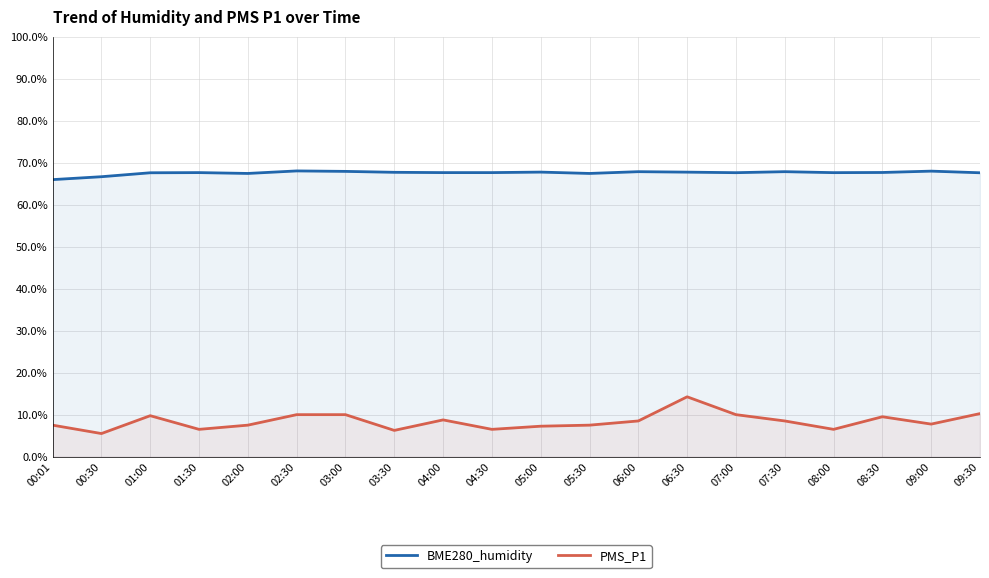

Reading left to right, transcribe all the data shown in this chart.

BME280_humidity: 00:01=66.0	00:30=66.7	01:00=67.6	01:30=67.6	02:00=67.4	02:30=68.0	03:00=67.9	03:30=67.7	04:00=67.6	04:30=67.6	05:00=67.8	05:30=67.4	06:00=67.8	06:30=67.7	07:00=67.6	07:30=67.8	08:00=67.6	08:30=67.7	09:00=68.0	09:30=67.6
PMS_P1: 00:01=7.5	00:30=5.5	01:00=9.8	01:30=6.5	02:00=7.5	02:30=10.0	03:00=10.0	03:30=6.2	04:00=8.8	04:30=6.5	05:00=7.2	05:30=7.5	06:00=8.5	06:30=14.2	07:00=10.0	07:30=8.5	08:00=6.5	08:30=9.5	09:00=7.8	09:30=10.2